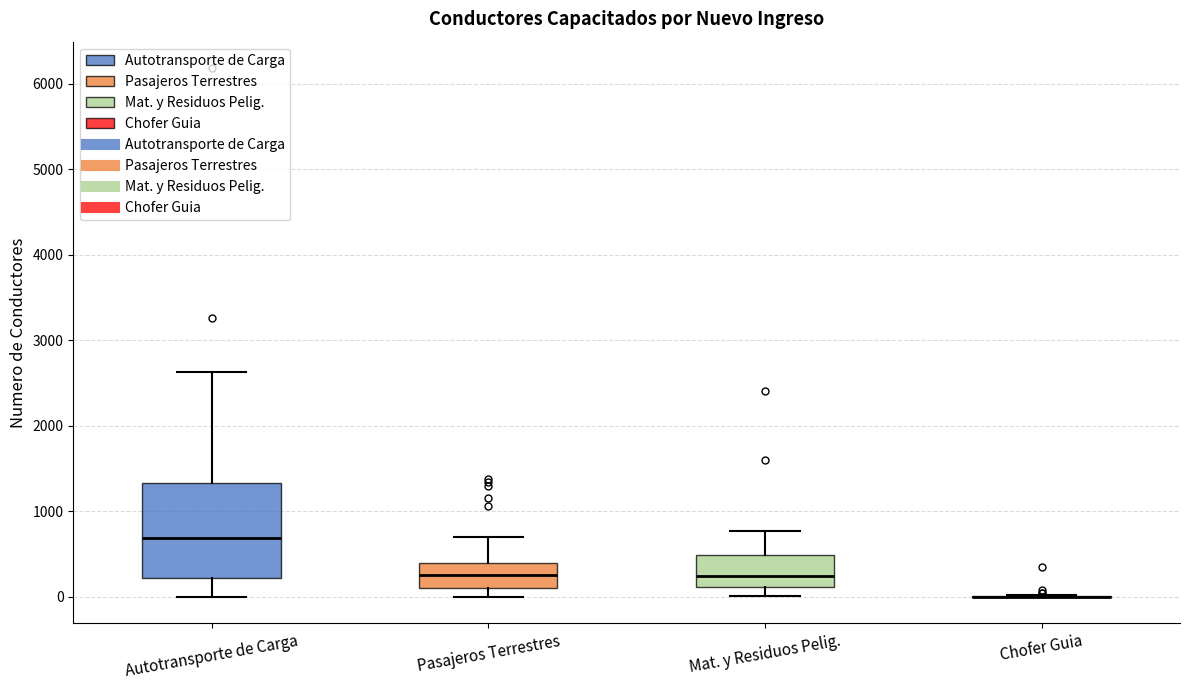

Reading left to right, read every box against the y-axis: the position of its median line, the range the box covers, and the ends of its whiskers. The values are not printed on the chart, so give them approximately, as read against the axis.

Autotransporte de Carga: median 700, box 200 to 1300, whiskers 0 to 2600
Pasajeros Terrestres: median 200, box 100 to 400, whiskers 0 to 700
Mat. y Residuos Pelig.: median 200, box 100 to 500, whiskers 0 to 800
Chofer Guia: box collapsed to a line at 0, whiskers 0 to 0